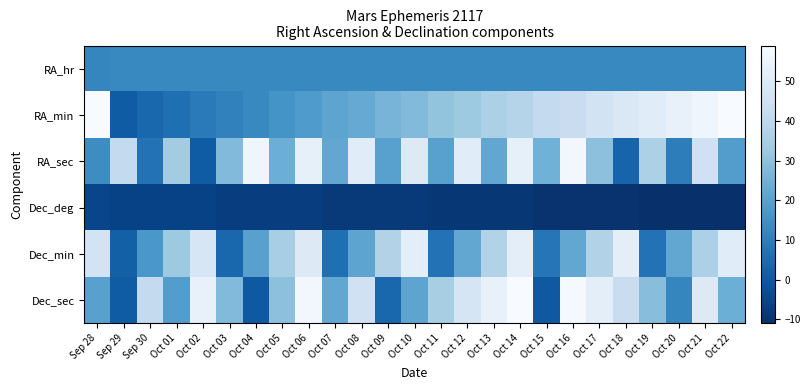

Rank the series at Oct 04 from highest to lowest value.

RA_sec, Dec_min, RA_hr, RA_min, Dec_sec, Dec_deg